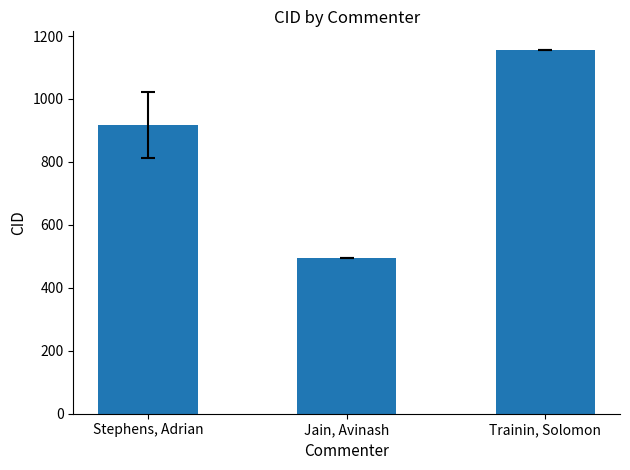

List the labels in order of value, smallest first.

Jain, Avinash, Stephens, Adrian, Trainin, Solomon